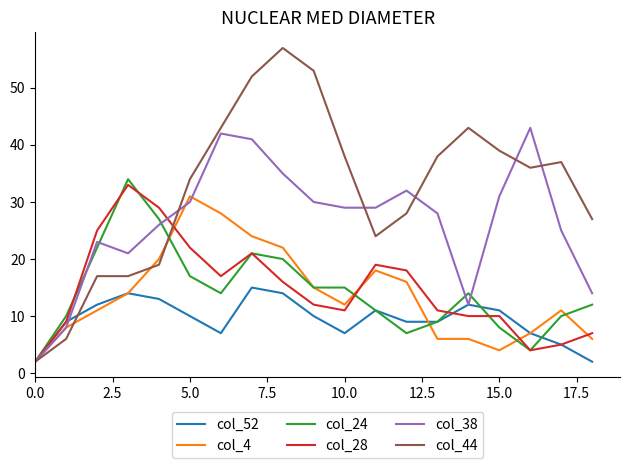

What is the maximum value shown in the chart?

57